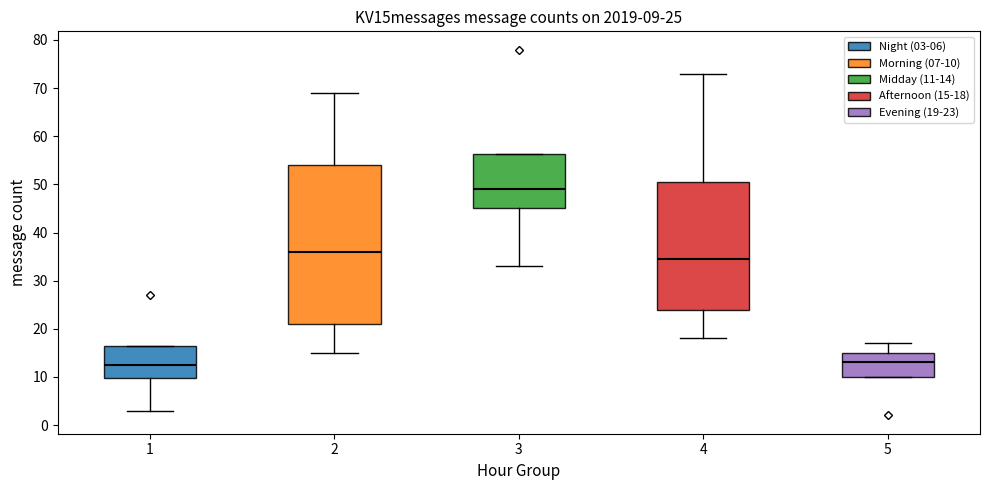

Comparing the boxes themselves (not the whiskers), which one is the tallest?

2